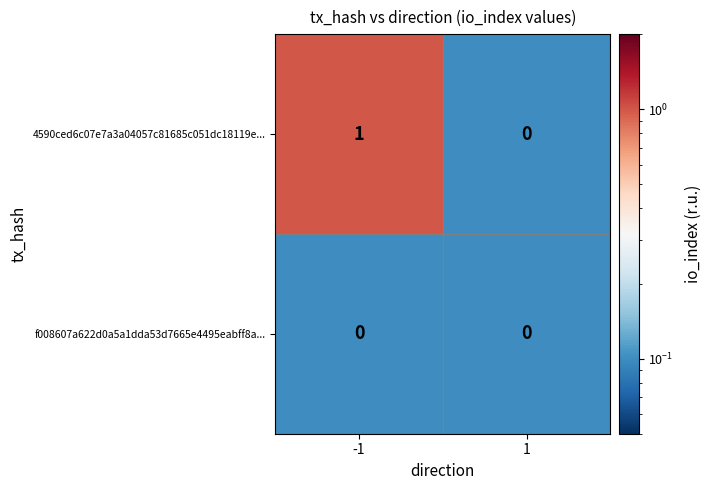

How many series are shown in this chart?

2